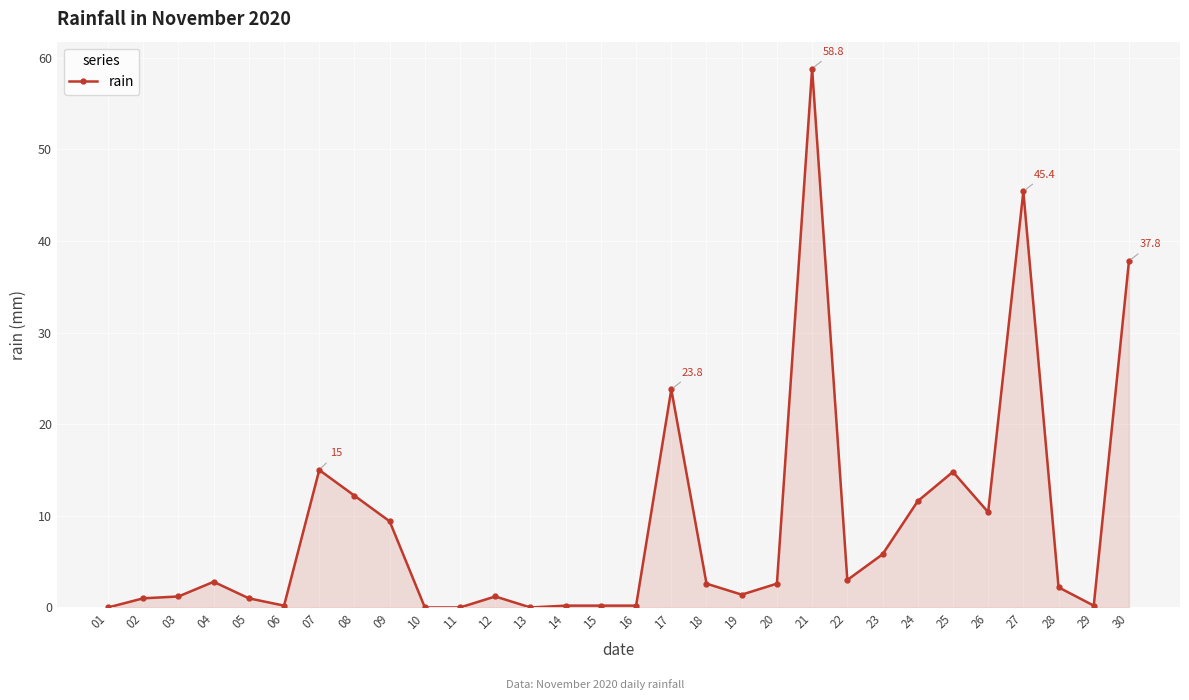

The value at 22 is 0.6. True or false?

False